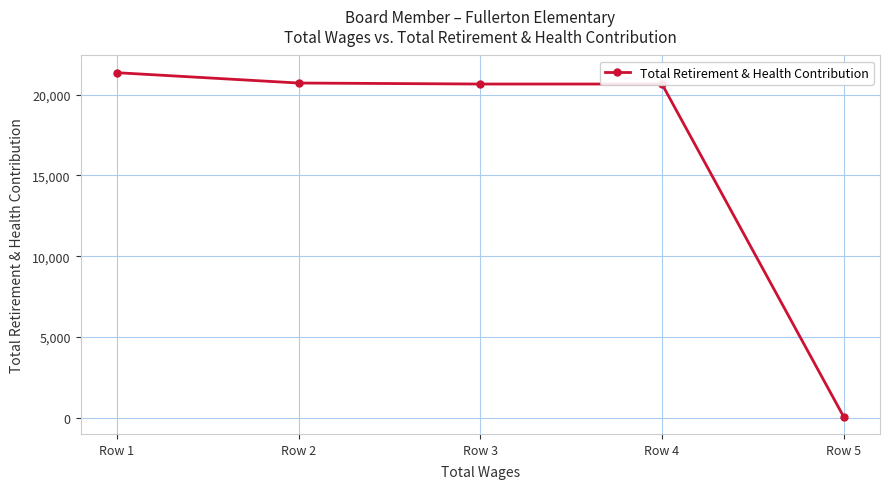

How many values are below 20658?

1